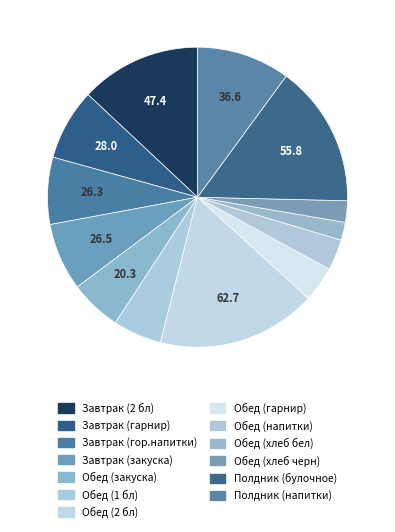

How many segments does this pie chart have?

13